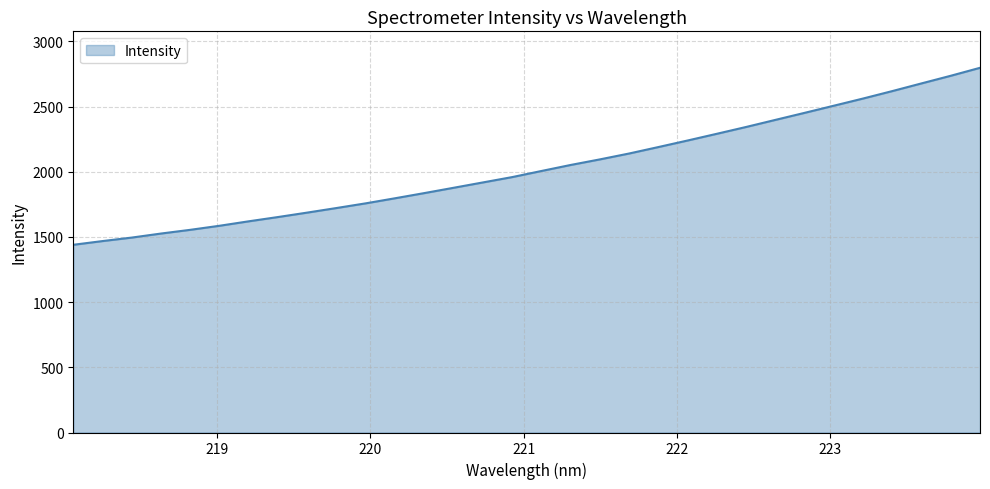

What is the smallest value displayed?

1439.8